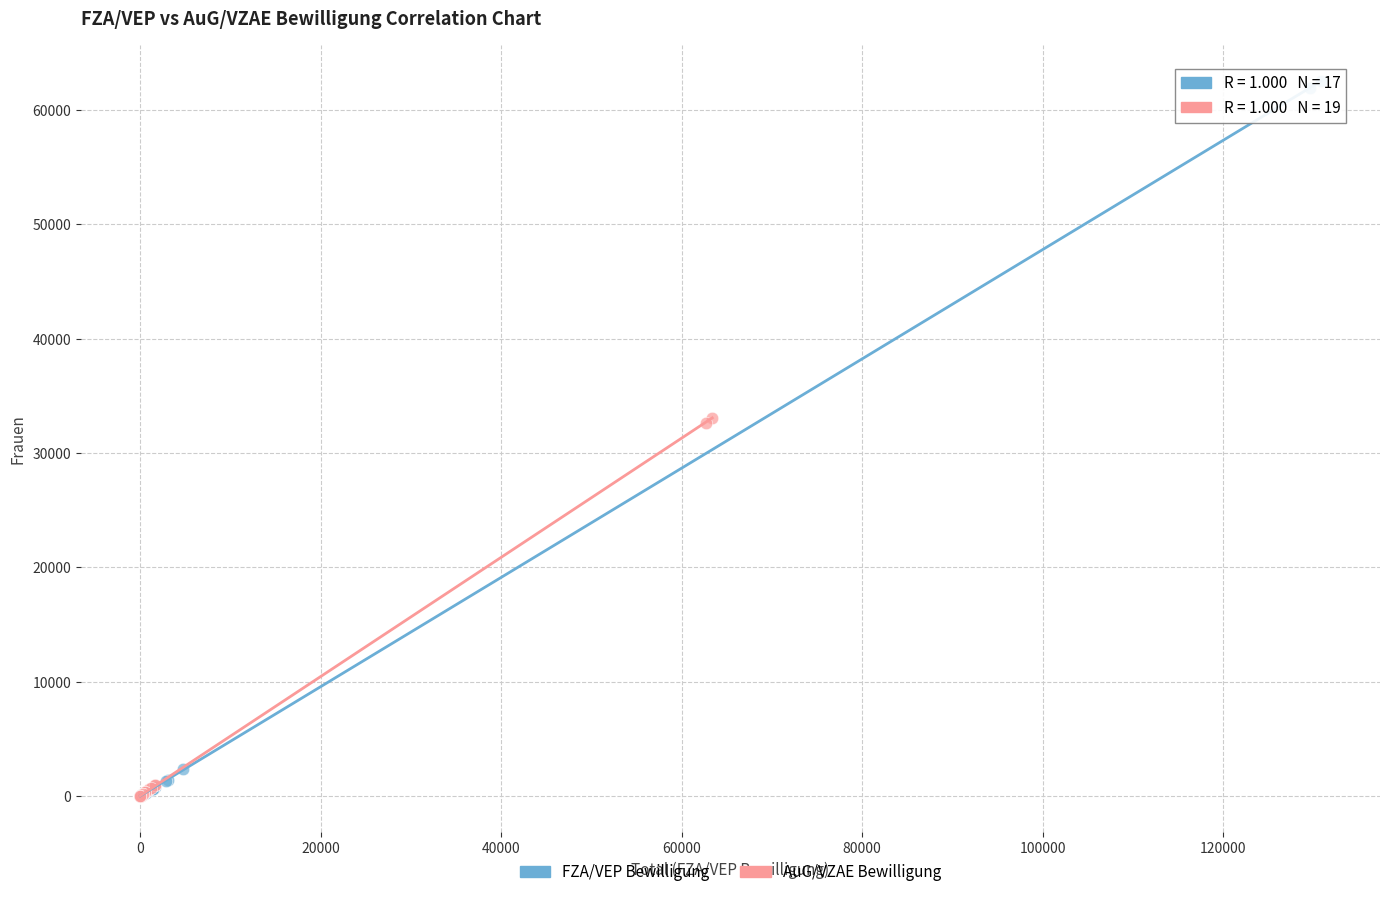

What are all the series names shown in the legend?

FZA/VEP Bewilligung, AuG/VZAE Bewilligung